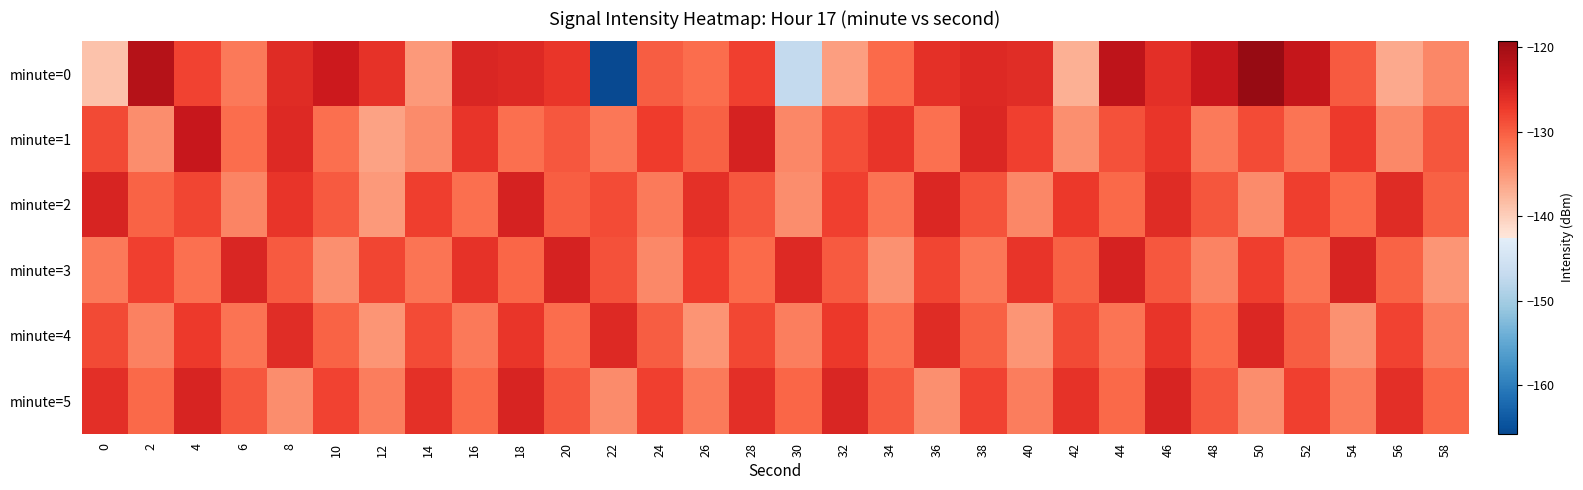

Between 8 and 28, which series saw the biggest shift?

minute=5